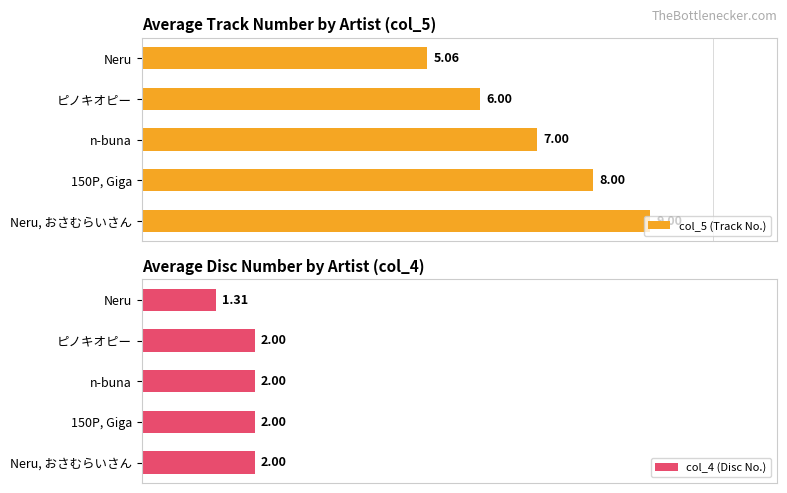

At which label does col_5 (Track No.) reach its minimum?

Neru